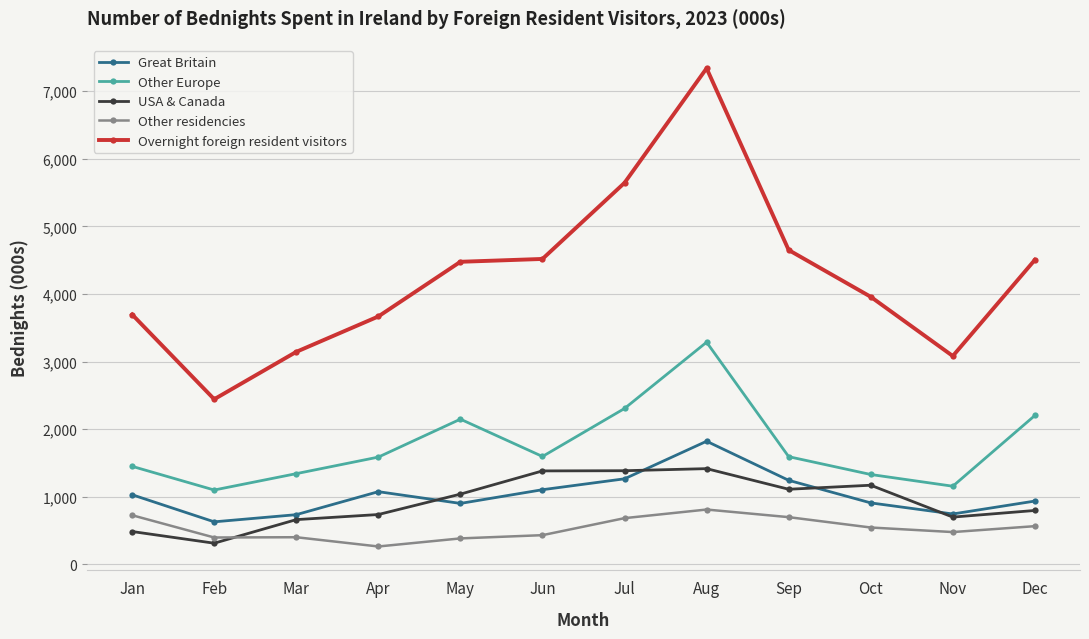

Where is the first local minimum for USA & Canada?

Feb